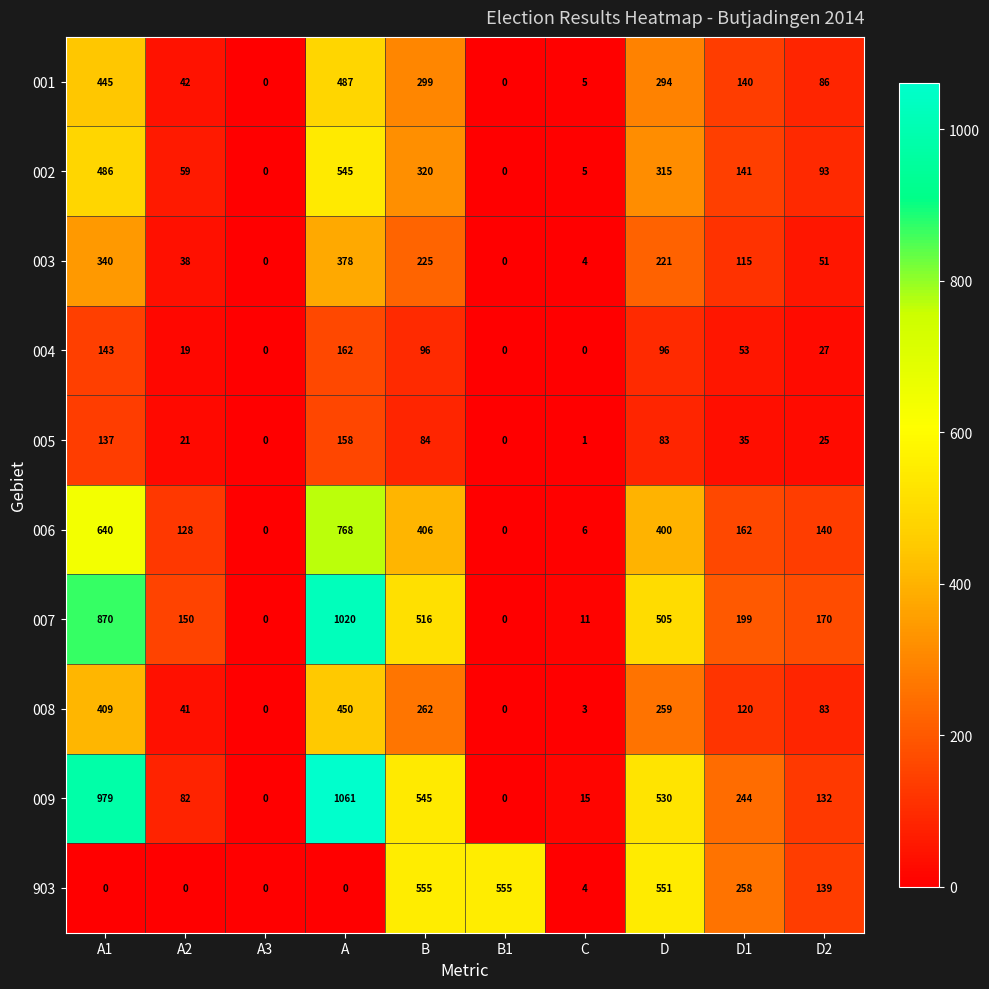

Rank the series by their maximum value, from lowest to highest.

005, 004, 003, 008, 001, 002, 903, 006, 007, 009